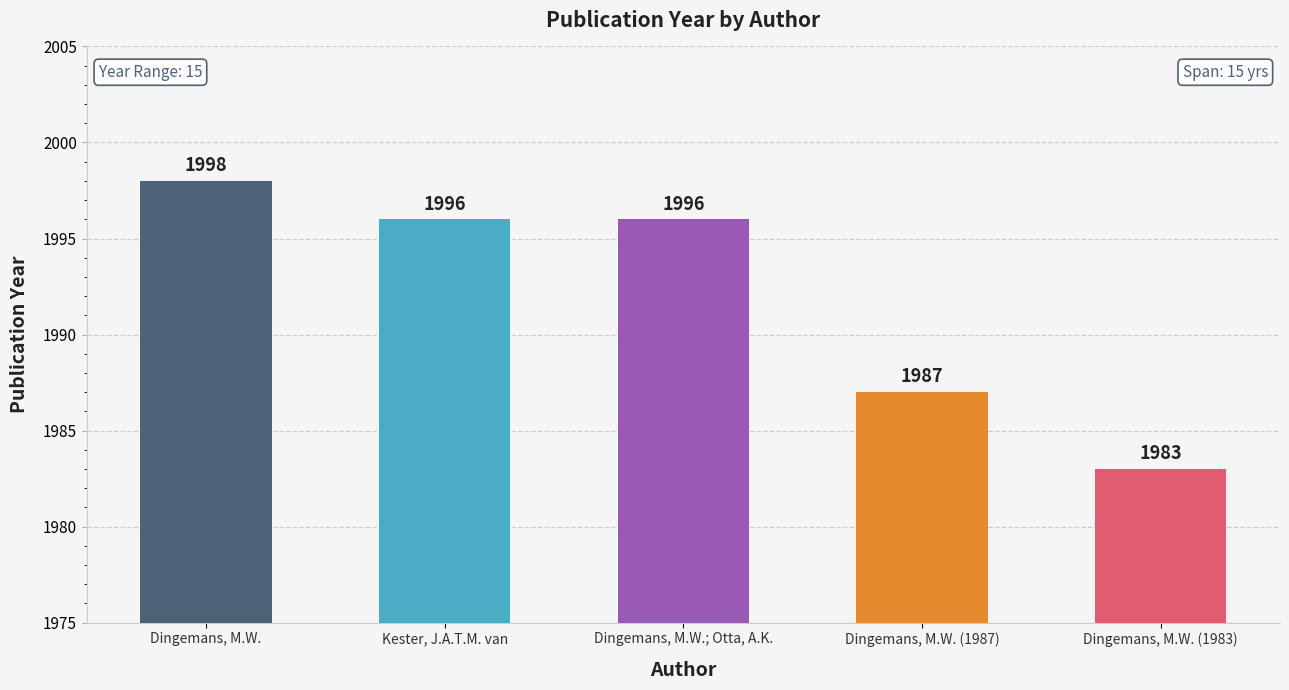

What is the label of the 2nd bar from the right?

Dingemans, M.W. (1987)